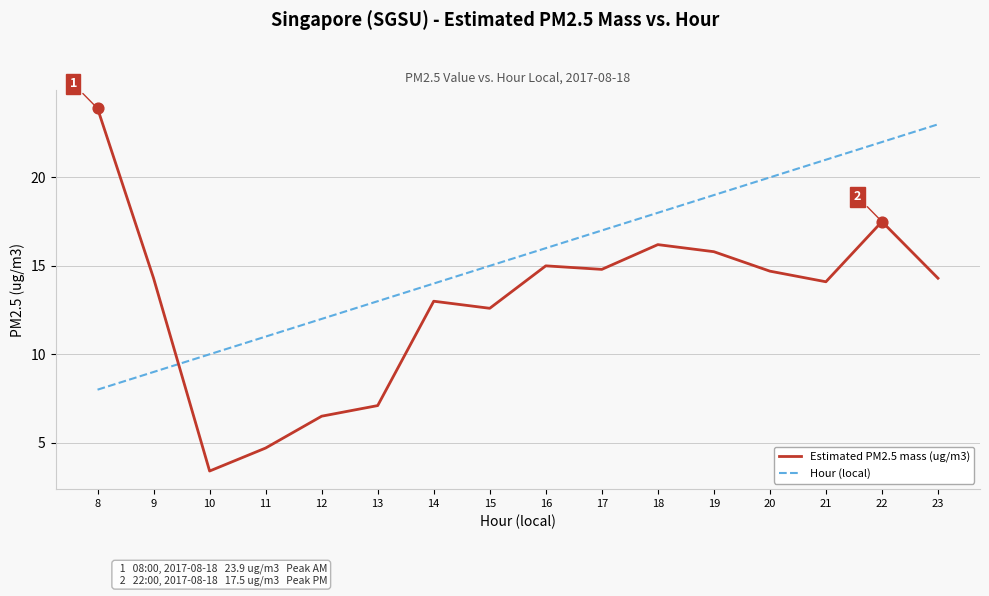

Which series has the largest total across all categories?

Hour (local)